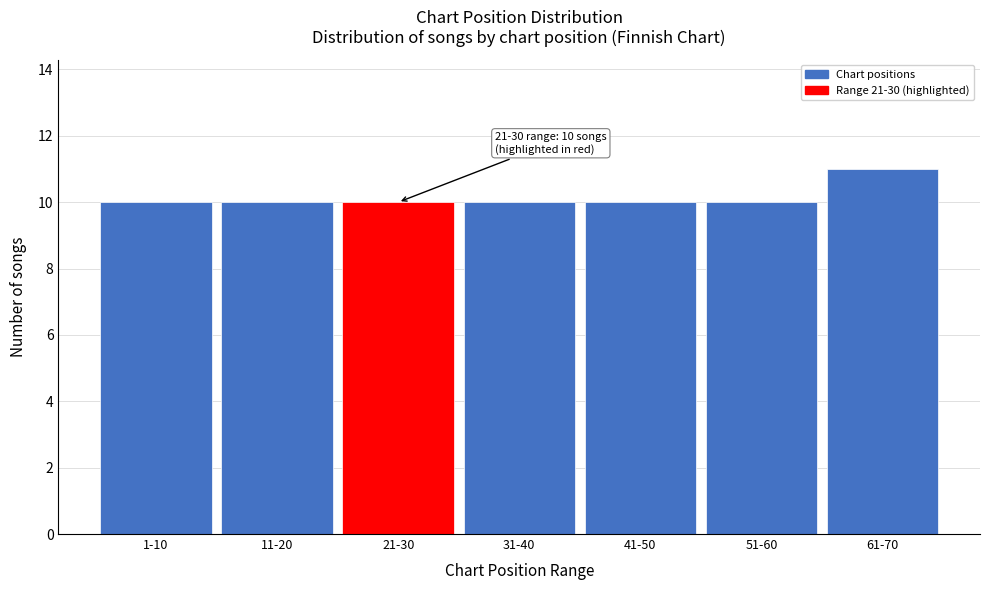

Reading left to right, what are all the values shown in this chart?

10	10	10	10	10	10	11